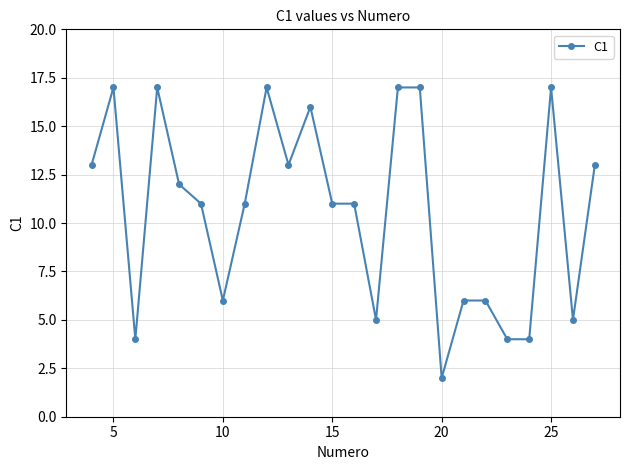

True or false: the data has more than 0 interior local peaks.

True